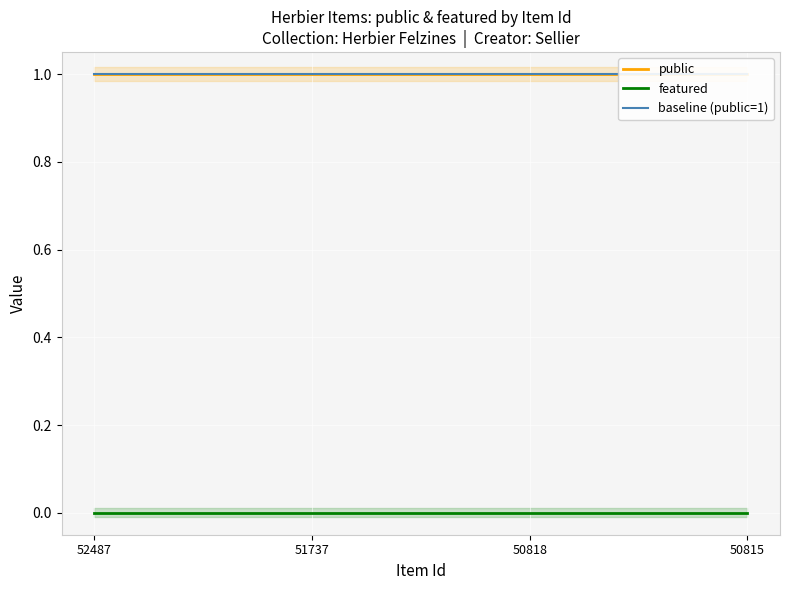

Read the baseline (public=1) value at 50818.

1